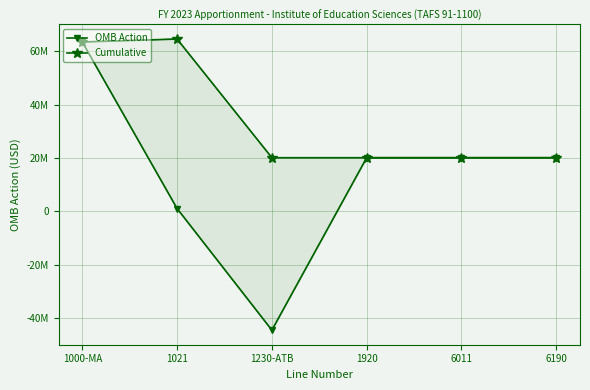

Reading left to right, transcribe all the data shown in this chart.

OMB Action: 63438536	1098730	-44418185	20119081	20119081	20119081
Cumulative: 63438536	64537266	20119081	20119081	20119081	20119081